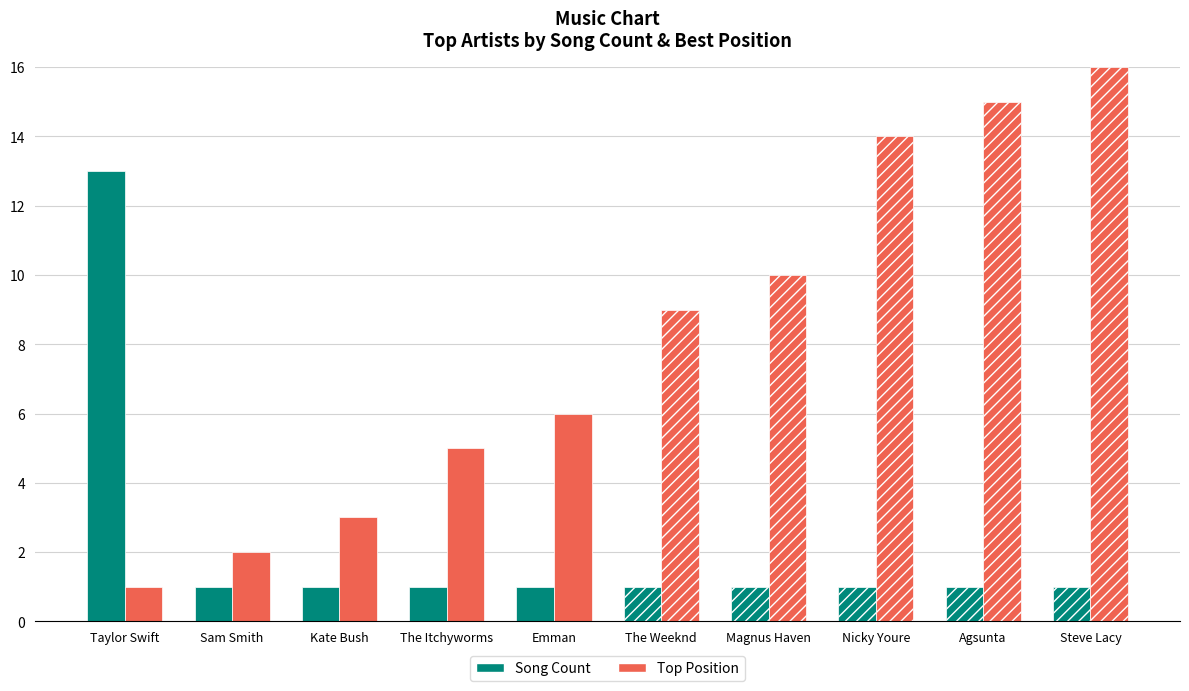

What are all the series names shown in the legend?

Song Count, Top Position